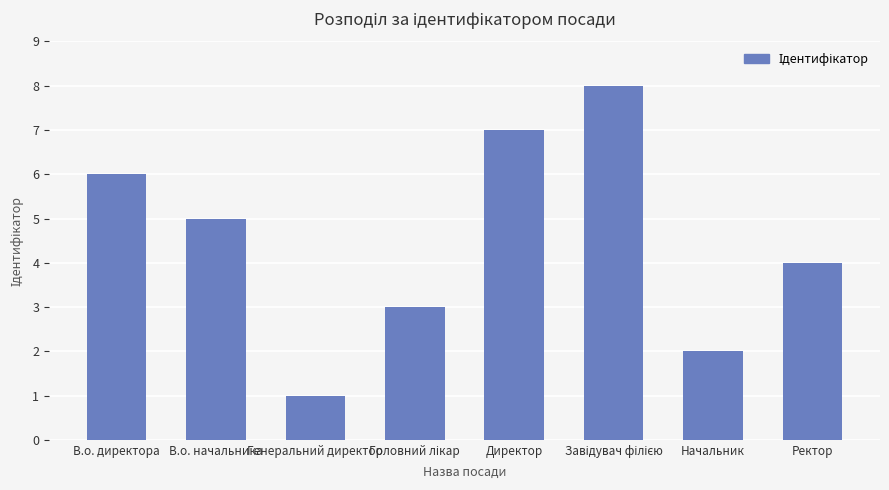

At which category does the chart reach its minimum across all series?

Генеральний директор